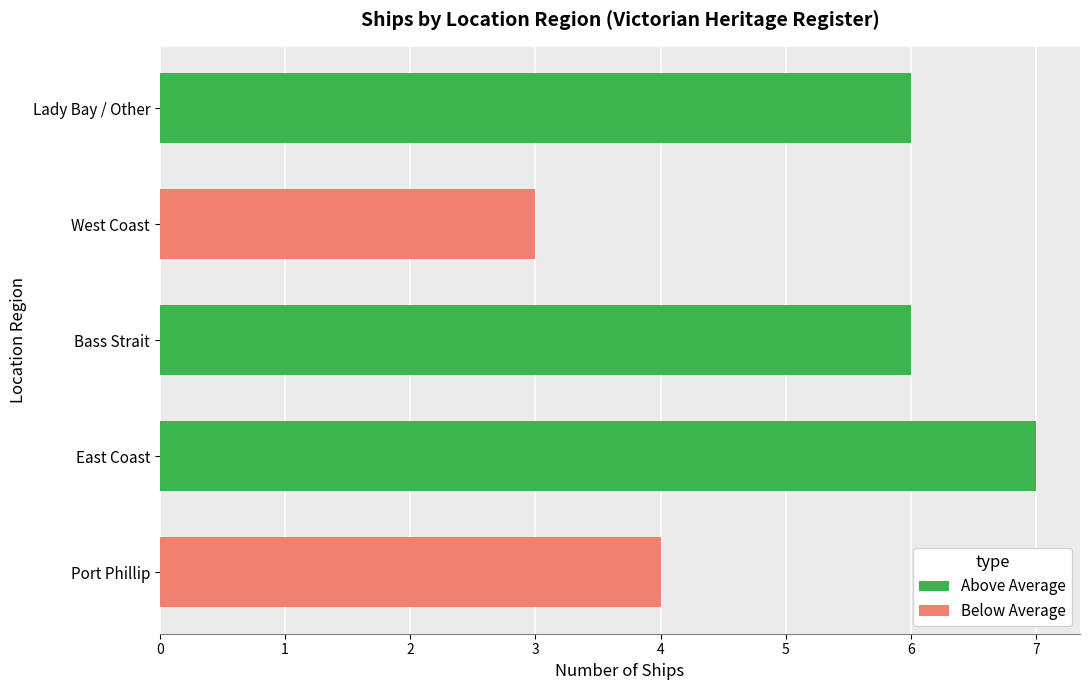

How many values are between 4 and 6?

3